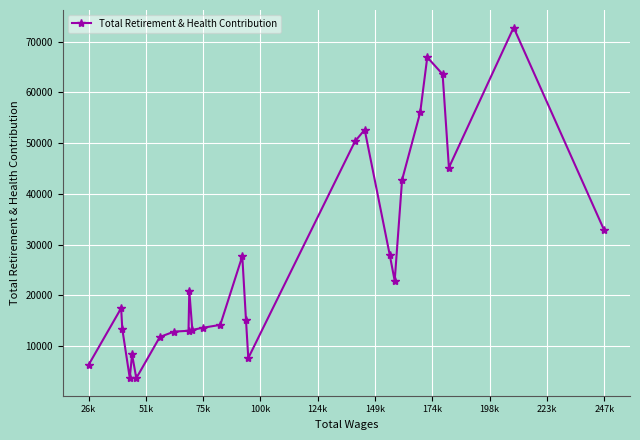

What is the average value?

27288